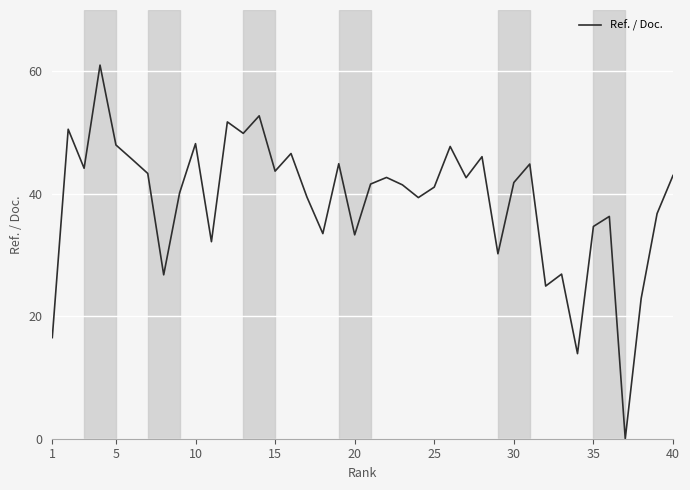

What is the maximum value shown in the chart?

61.0